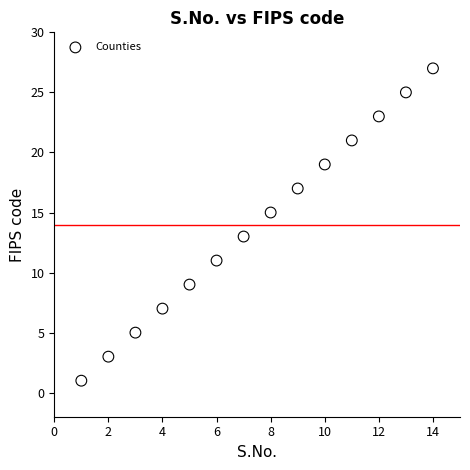

What is the range of Y values (max minus min)?

26